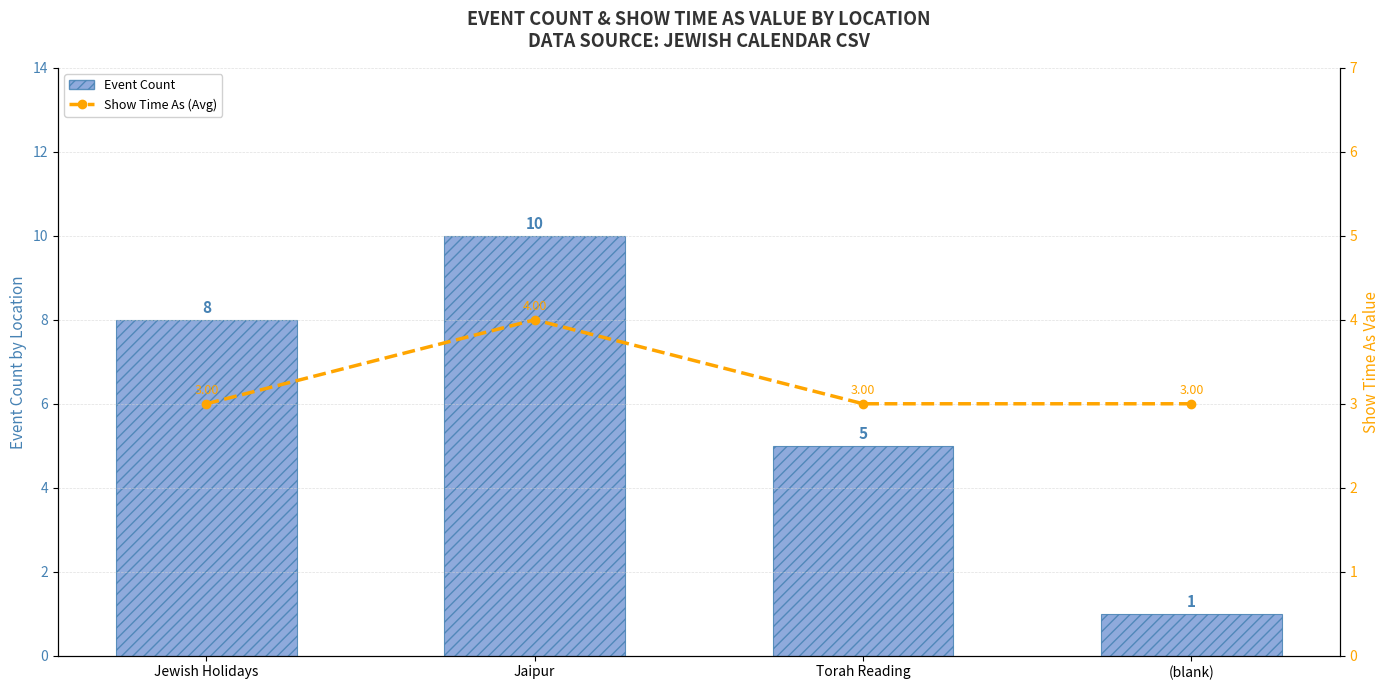

What is the label of the 2nd bar from the left?

Jaipur